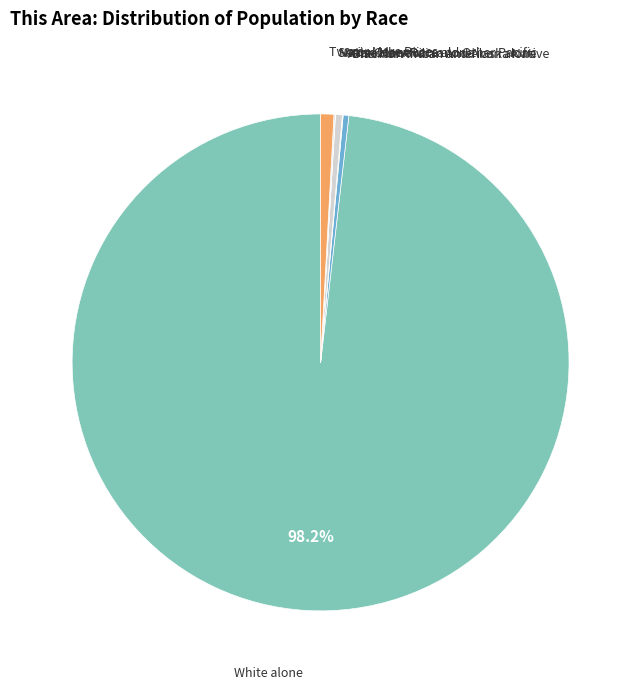

Which category has the smallest portion of the pie?

Native Hawaiian and Other Pacific